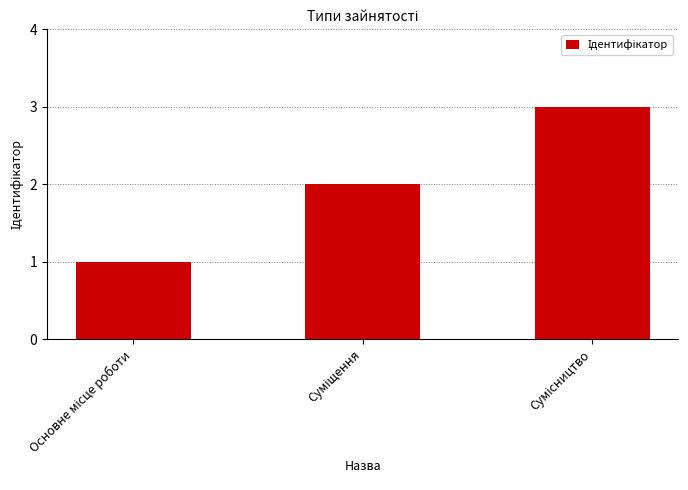

What is the greatest value displayed?

3